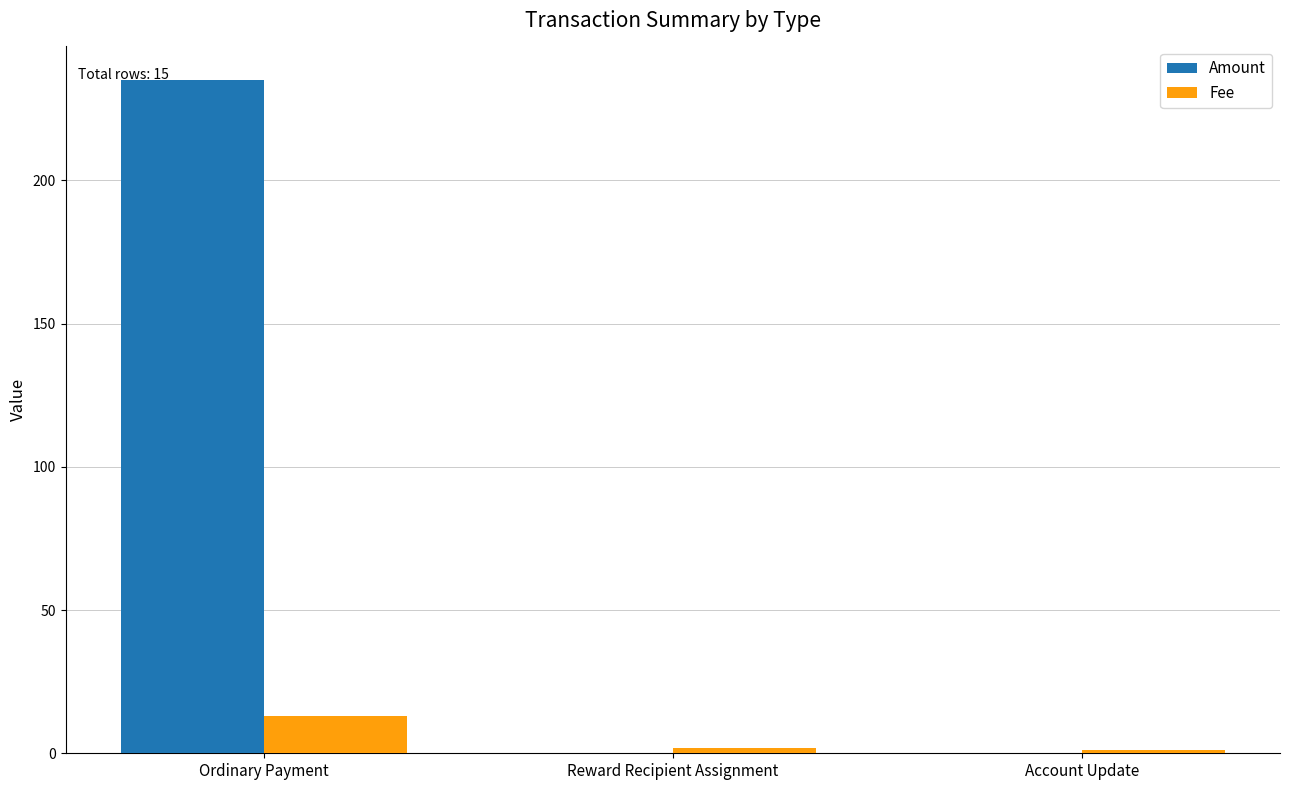

How many series are shown in this chart?

2